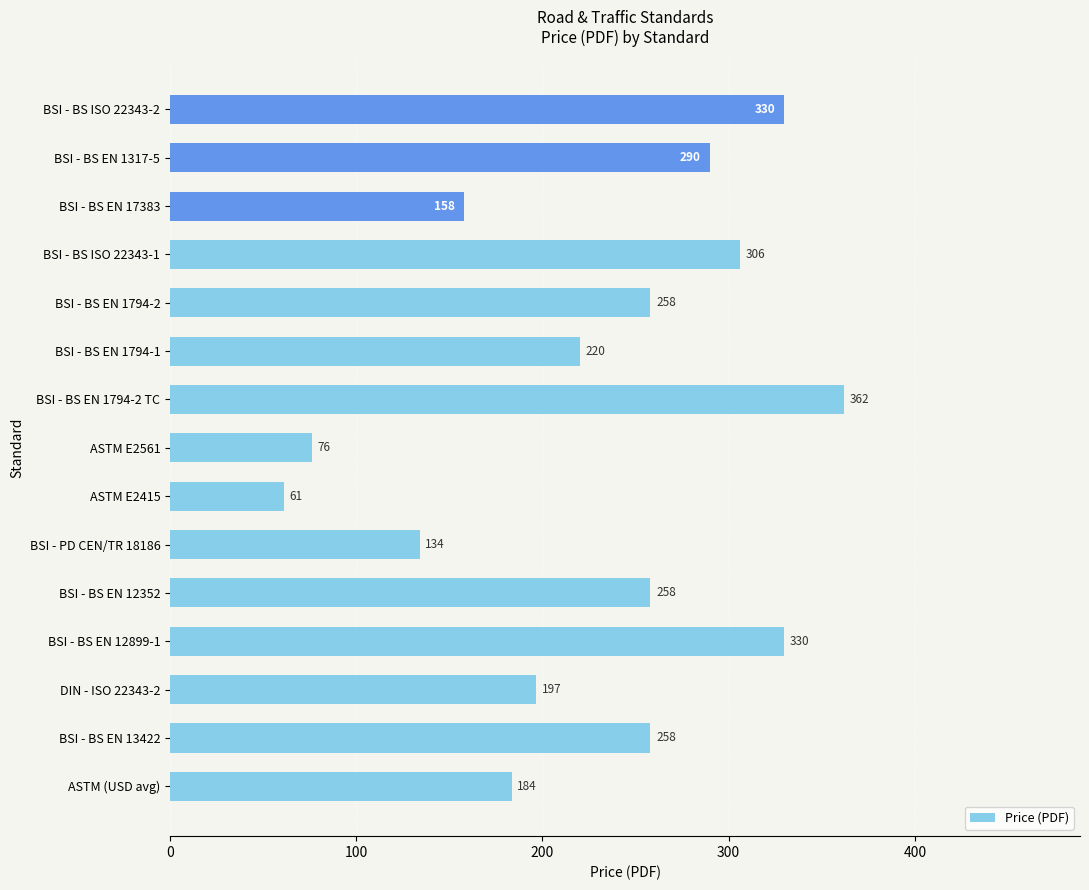

At which category does the chart reach its minimum across all series?

ASTM E2415